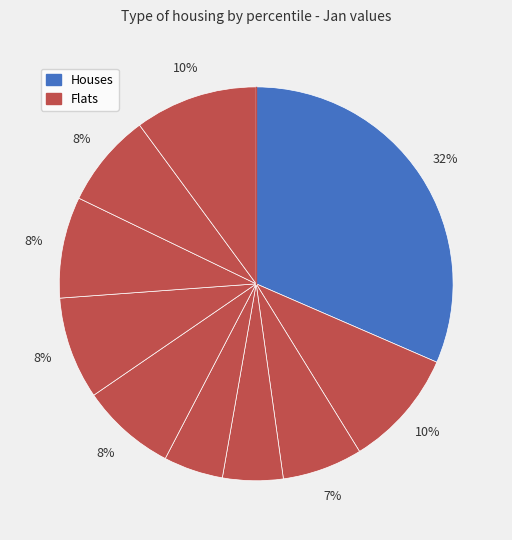

How many slices are in this pie chart?

10